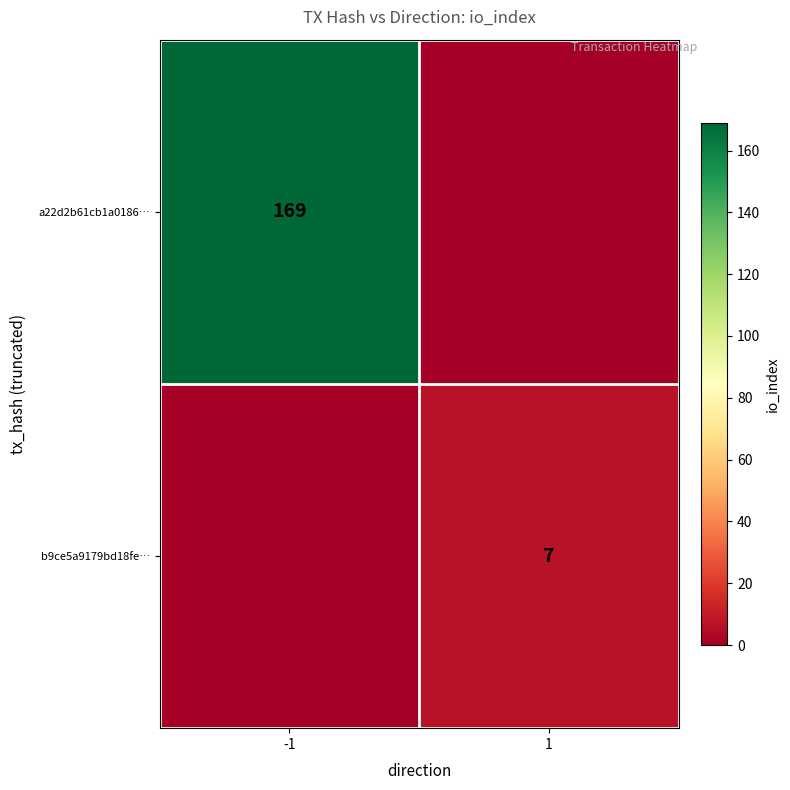

Is it true that b9ce5a9179bd18fe… equals 7 at 1?

True